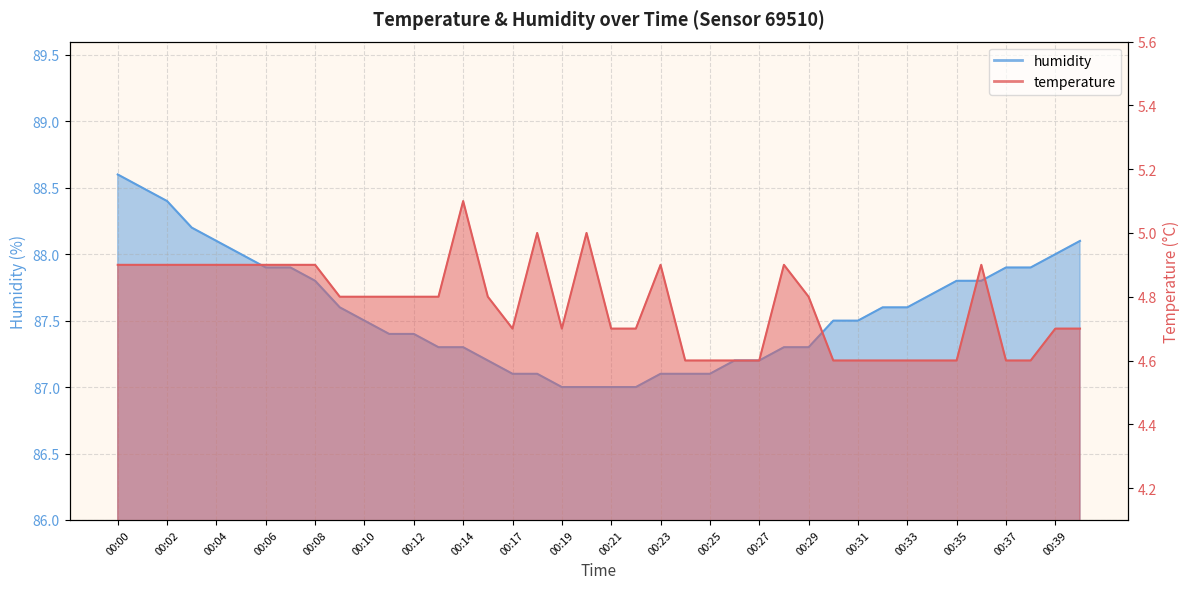

What is the value of the temperature point at the 24th from the left?

4.6